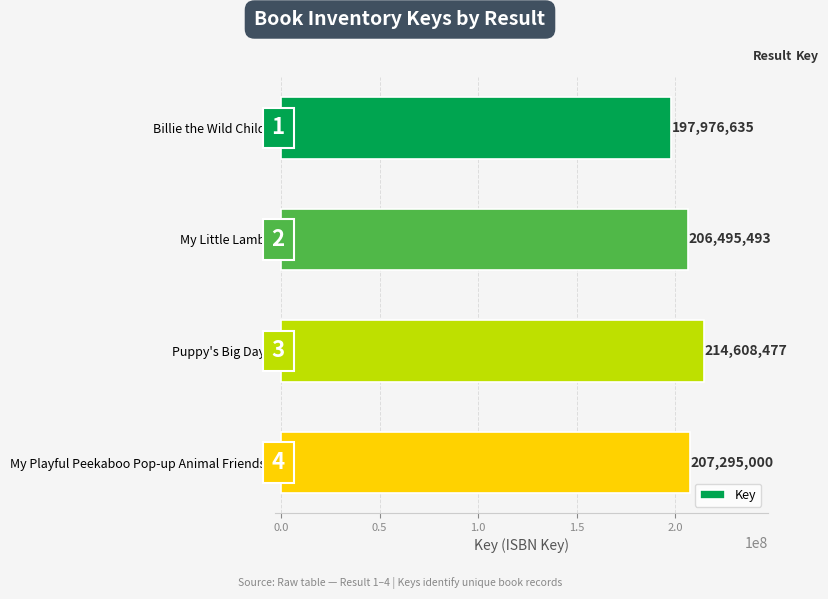

What is the label of the 2nd bar from the bottom?

Puppy's Big Day